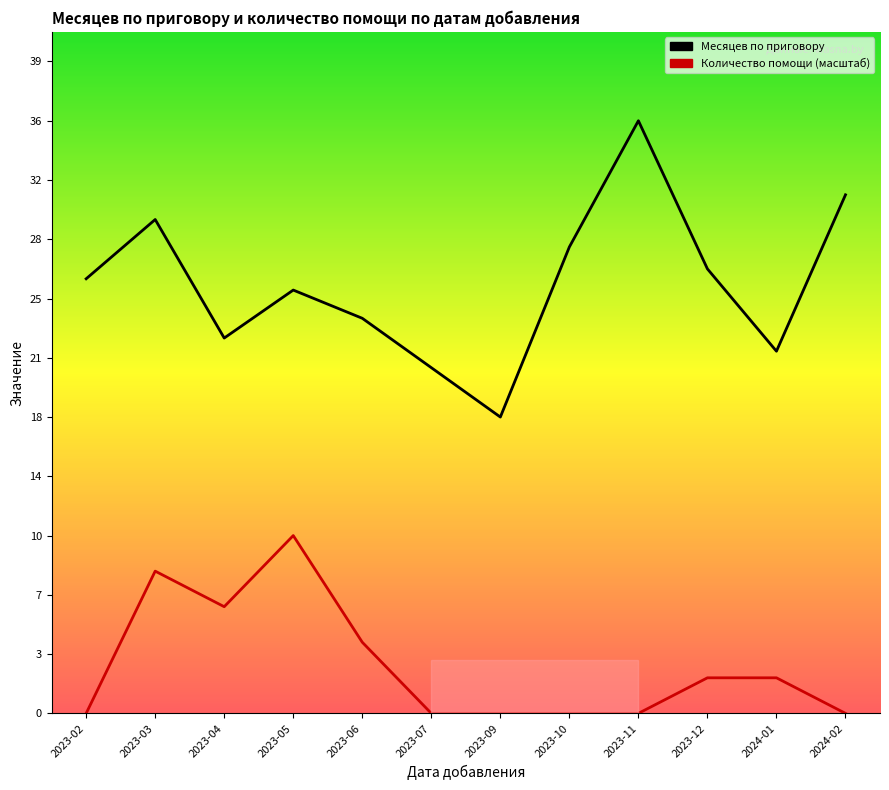

At how many categories does at least one series exceed 34?

1